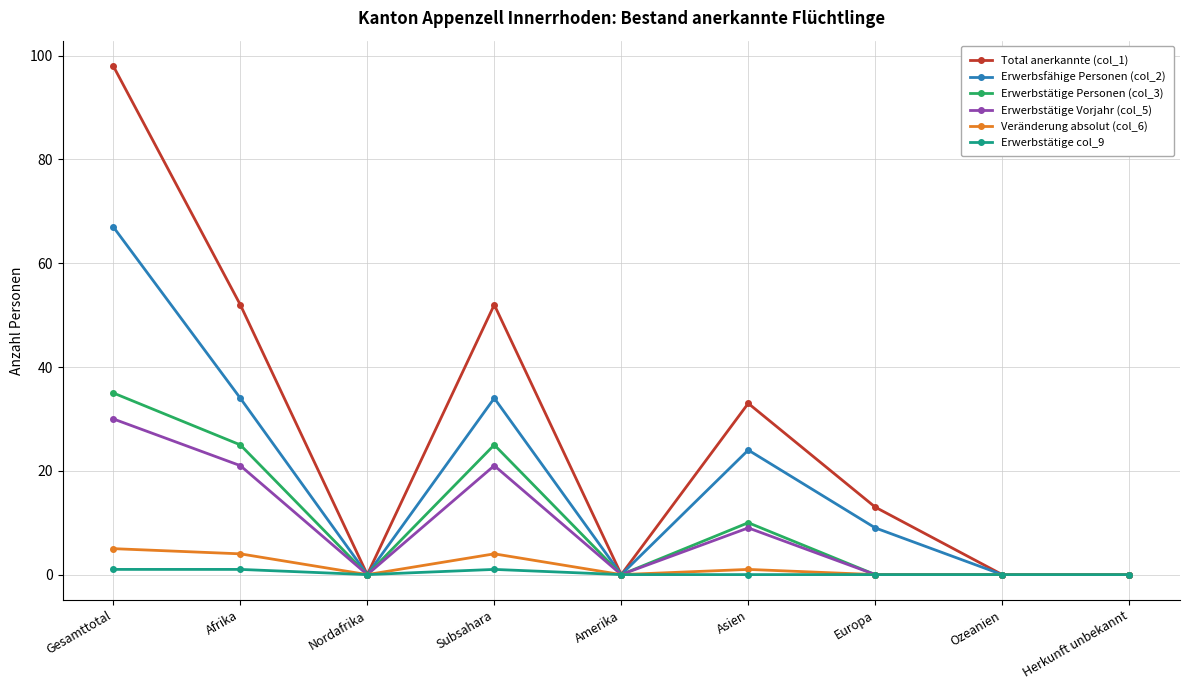

List the series in order of their peak value, highest first.

Total anerkannte (col_1), Erwerbsfähige Personen (col_2), Erwerbstätige Personen (col_3), Erwerbstätige Vorjahr (col_5), Veränderung absolut (col_6), Erwerbstätige col_9